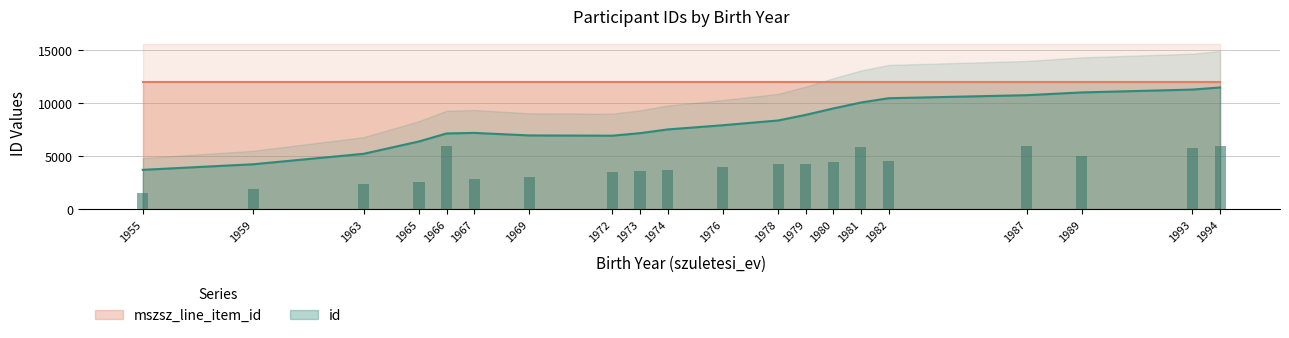

How many data points are above 4224?

10